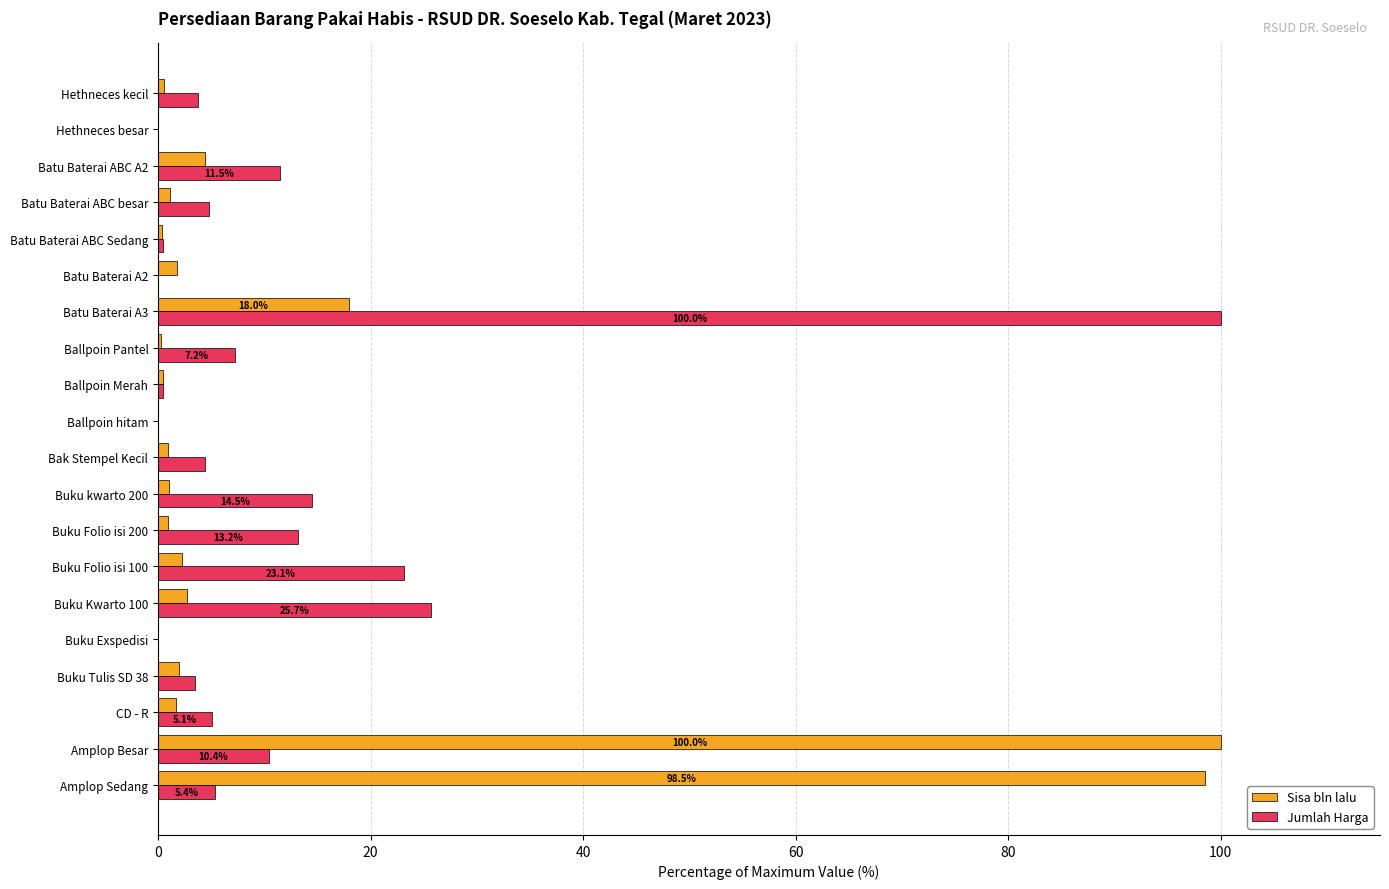

The Jumlah Harga series shows 3.5 at Buku Tulis SD 38. True or false?

True